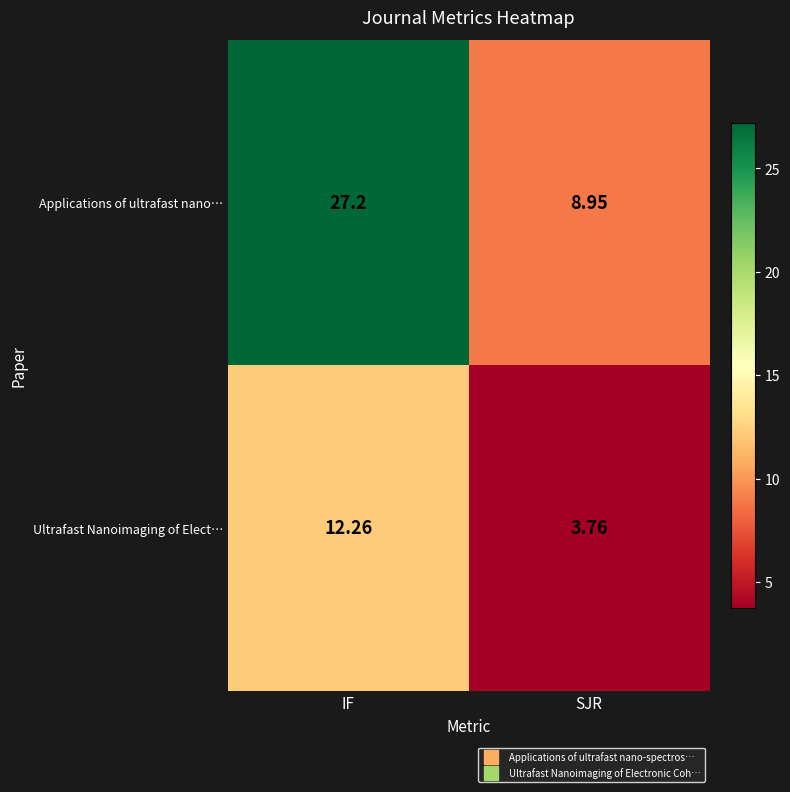

Which series has the largest range (max minus min)?

Applications of ultrafast nano…